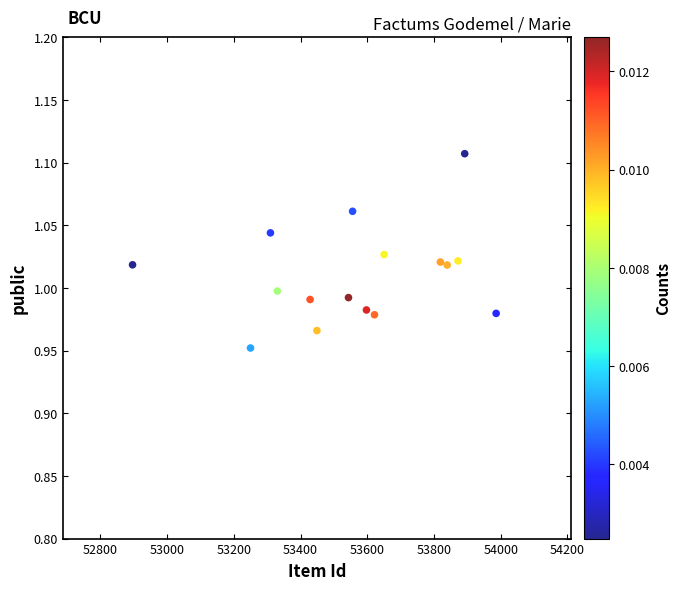

What is the range of X values (max minus min)?

1090.1